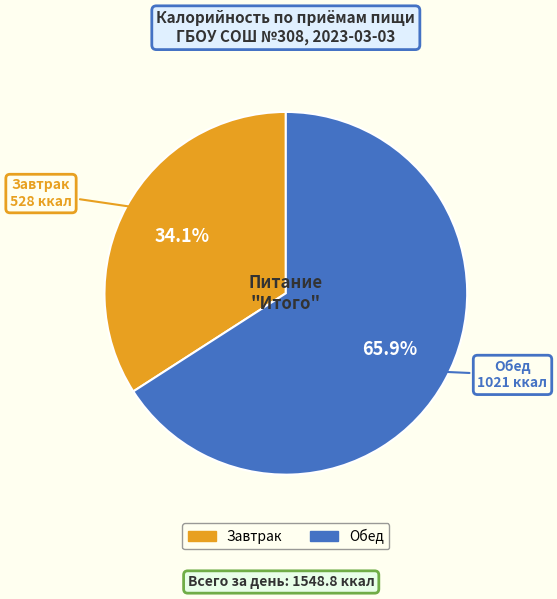

To the nearest percent, what percentage of the pie is Завтрак?

34%